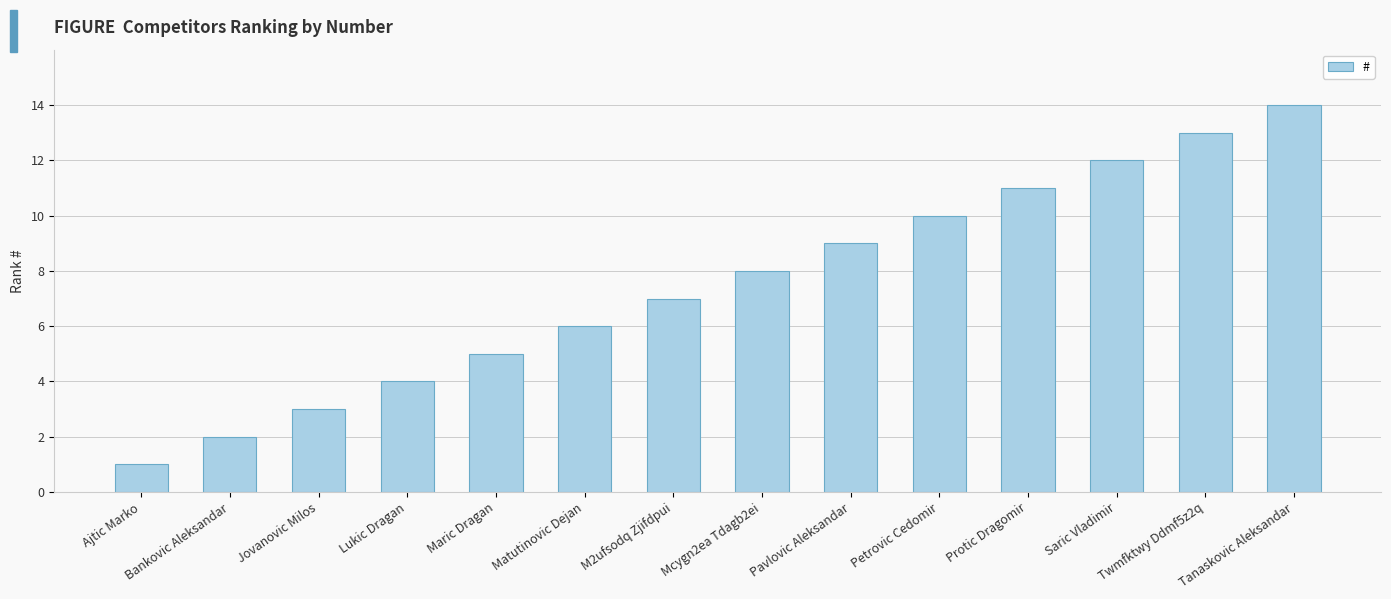

What is the difference between the values at Protic Dragomir and Bankovic Aleksandar?

9